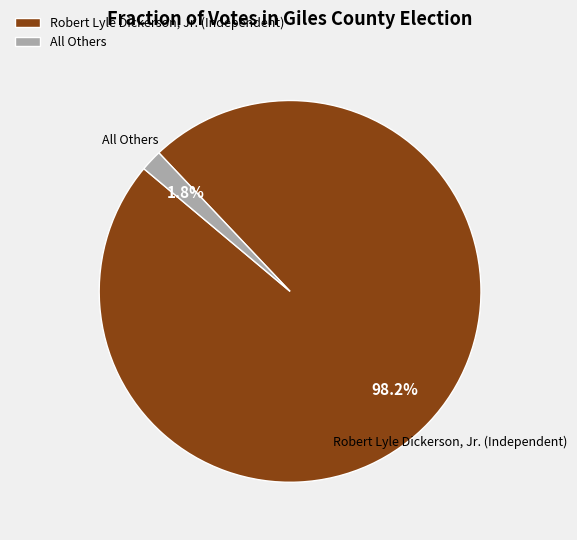

To the nearest percent, what is the combined percentage of All Others and Robert Lyle Dickerson, Jr. (Independent)?

100%